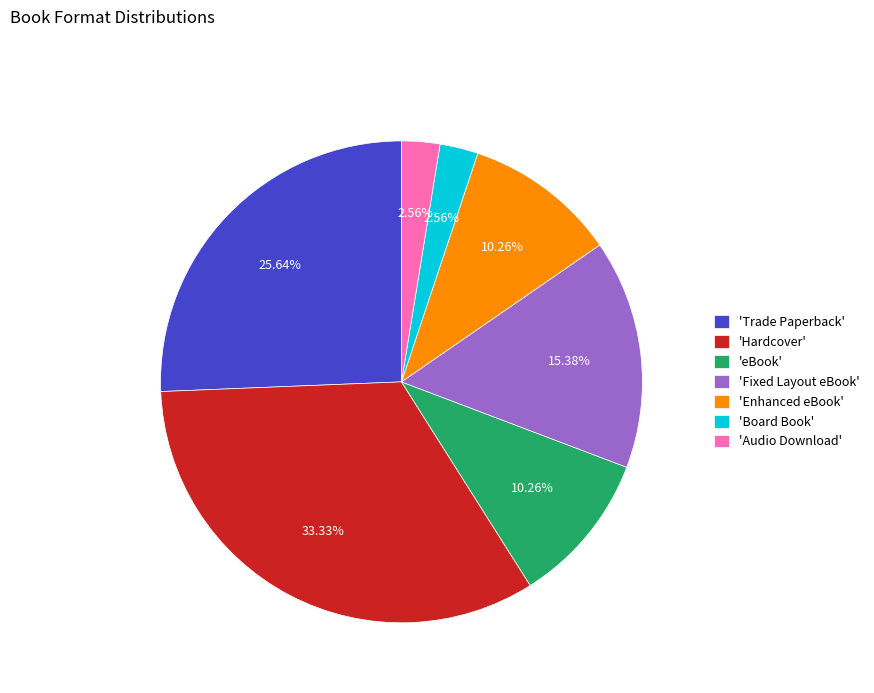

What is the ratio of the value at 'Hardcover' to the value at 'eBook'?

3.2